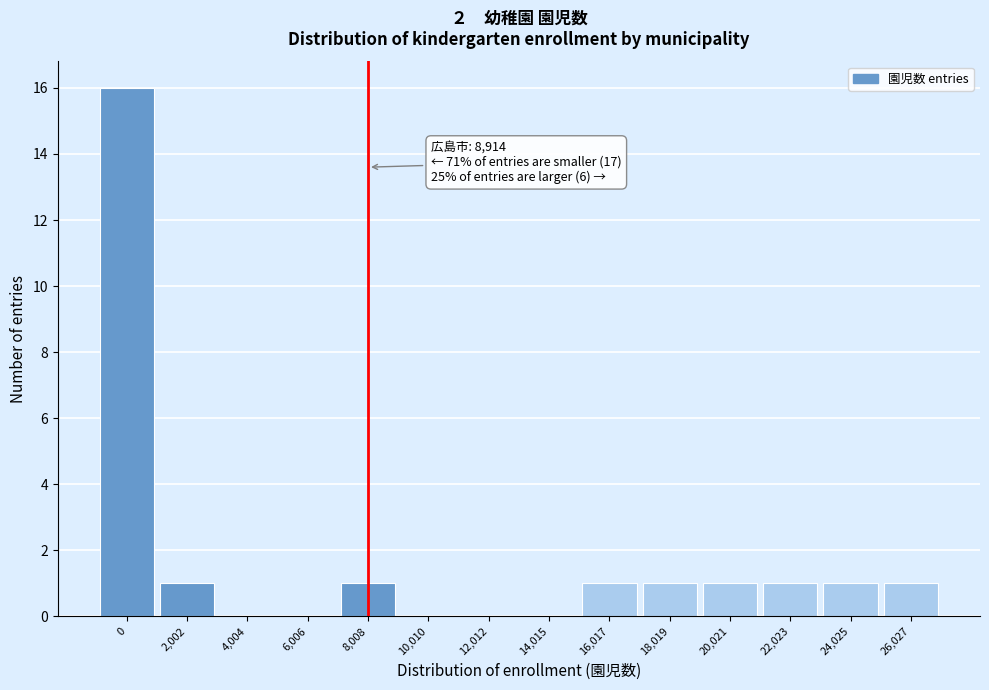

Reading left to right, transcribe all the data shown in this chart.

0=16	2,002=1	4,004=0	6,006=0	8,008=1	10,010=0	12,012=0	14,015=0	16,017=1	18,019=1	20,021=1	22,023=1	24,025=1	26,027=1